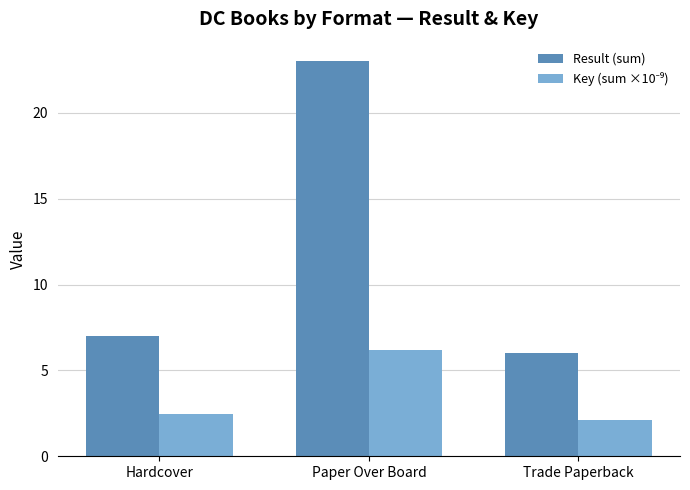

Which label corresponds to the smallest value in the chart?

Trade Paperback